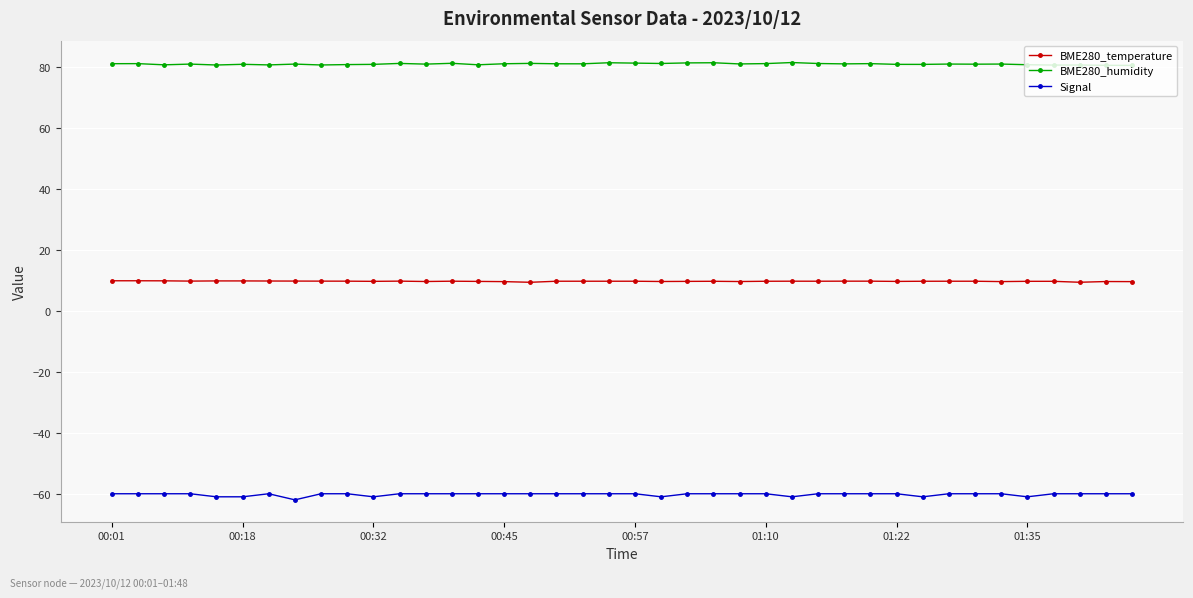

True or false: Signal and BME280_temperature intersect in this chart.

False